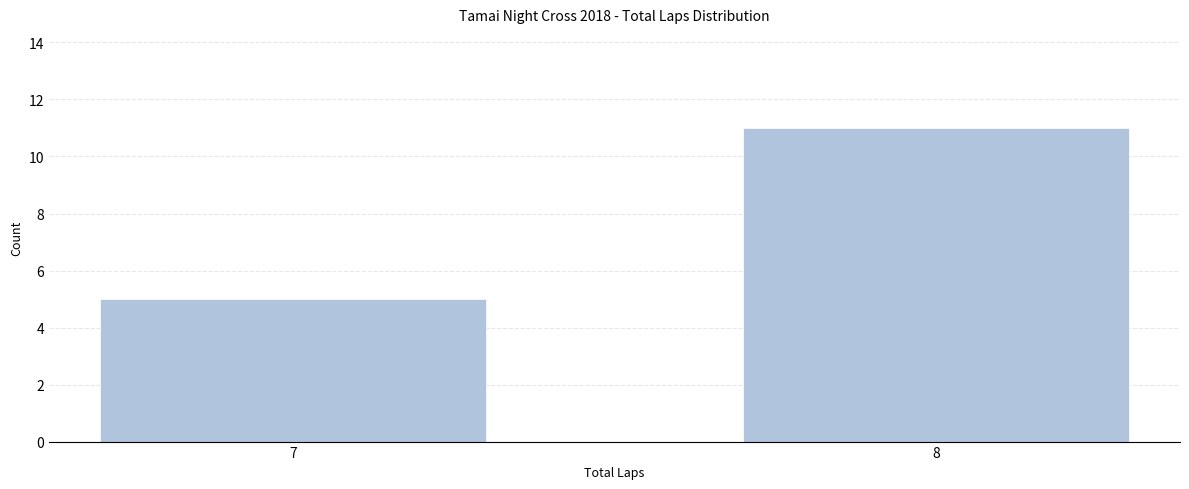

Reading left to right, what are all the values shown in this chart?

7=5	8=11